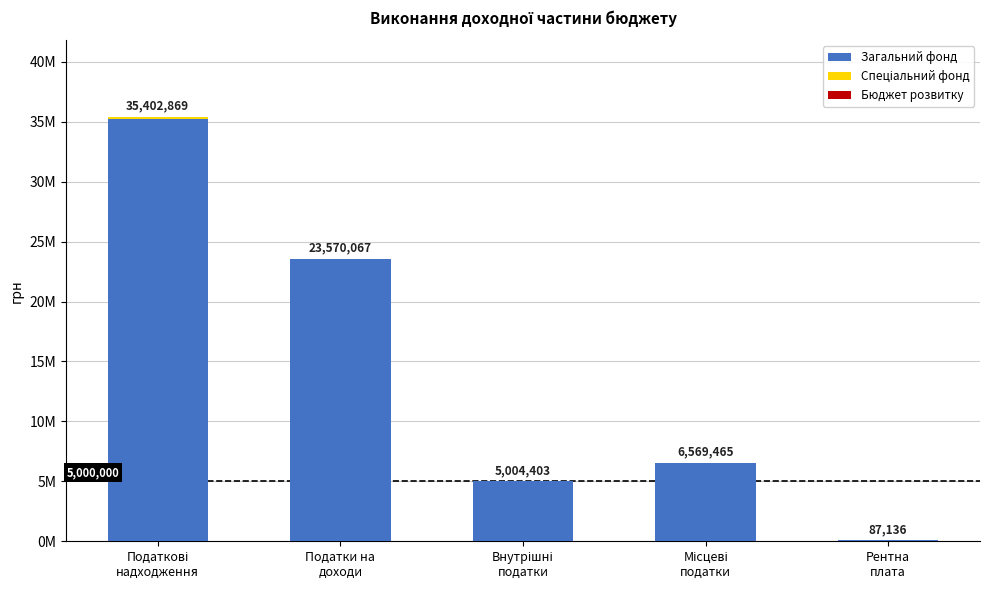

Are the bars horizontal?

No